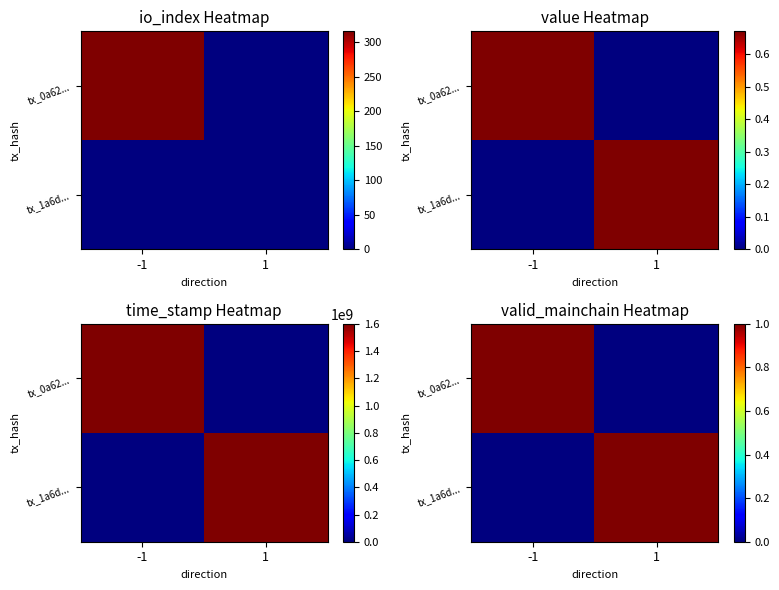

True or false: tx_0a62... has a value of 1 at -1.

True